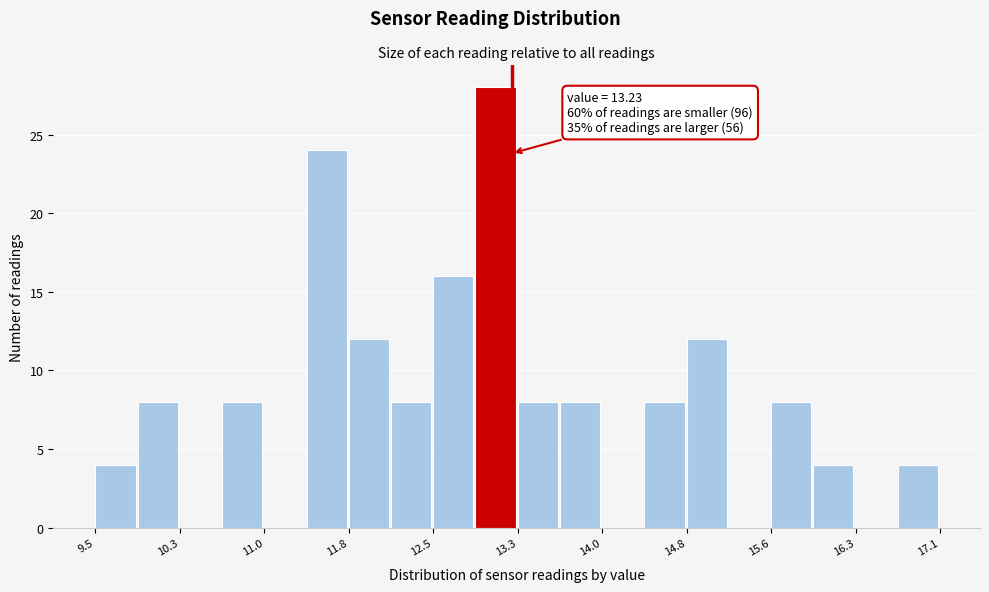

Read against the x-axis, roughly where is the centre of the tallest bar?

13.1